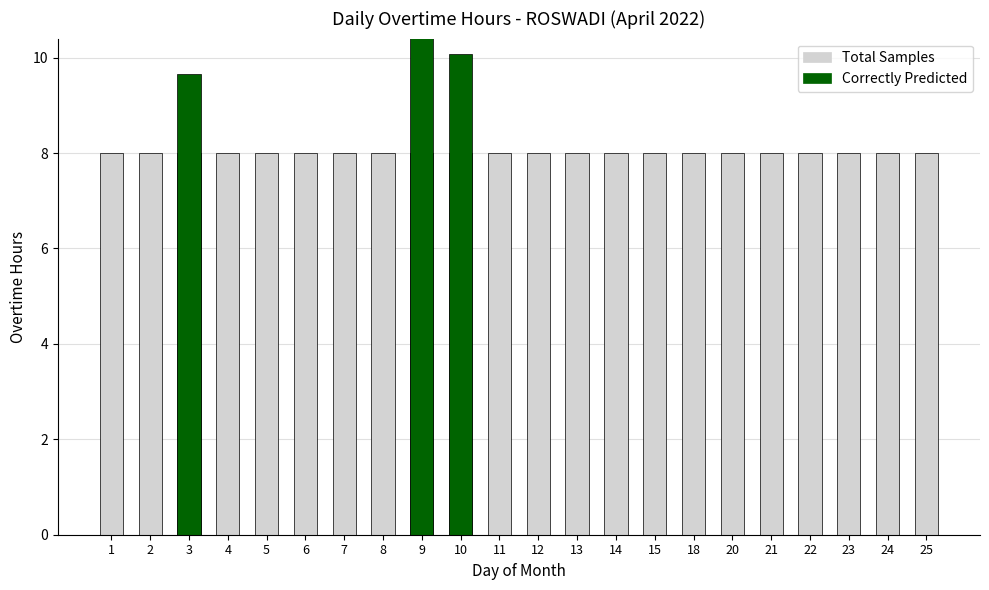

Rank the series by their maximum value, from lowest to highest.

Total Samples, Correctly Predicted